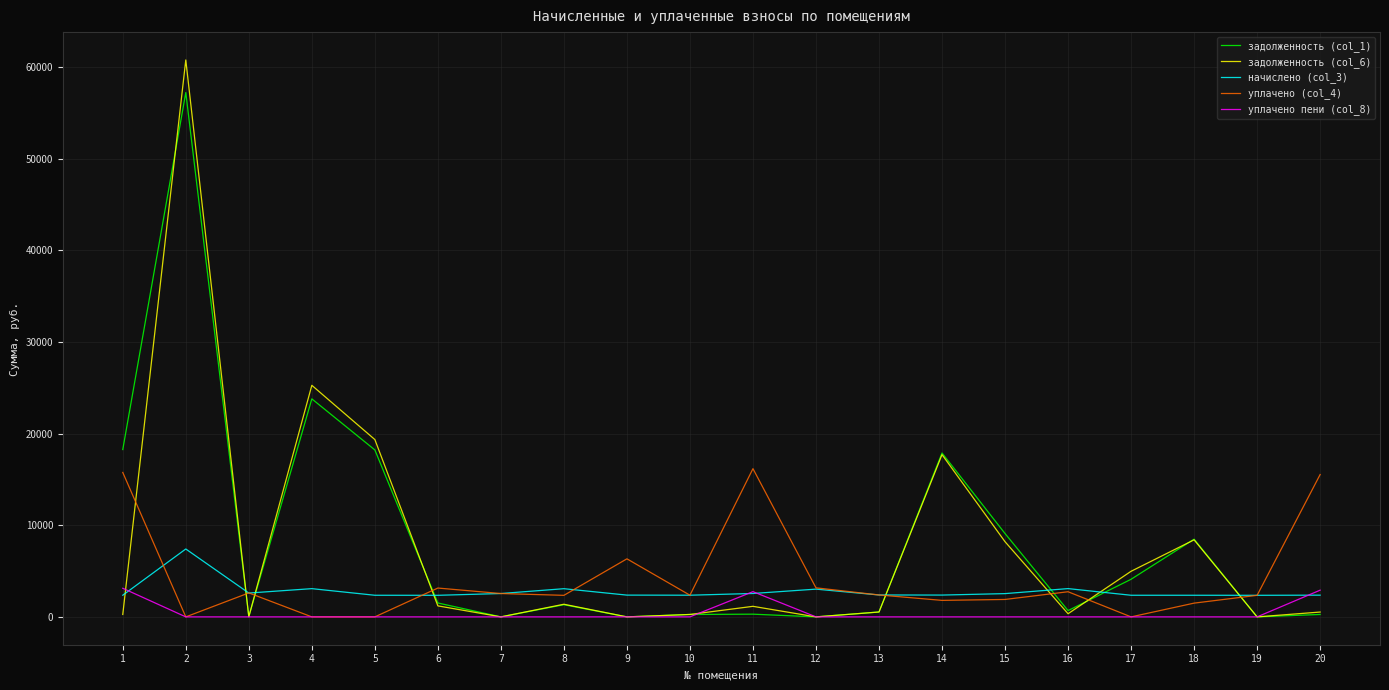

At which category does начислено (col_3) reach its first local peak?

2